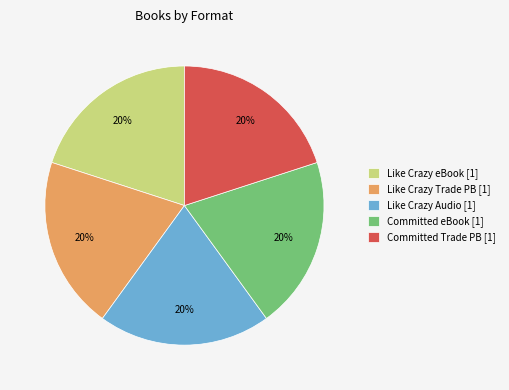

How many segments does this pie chart have?

5